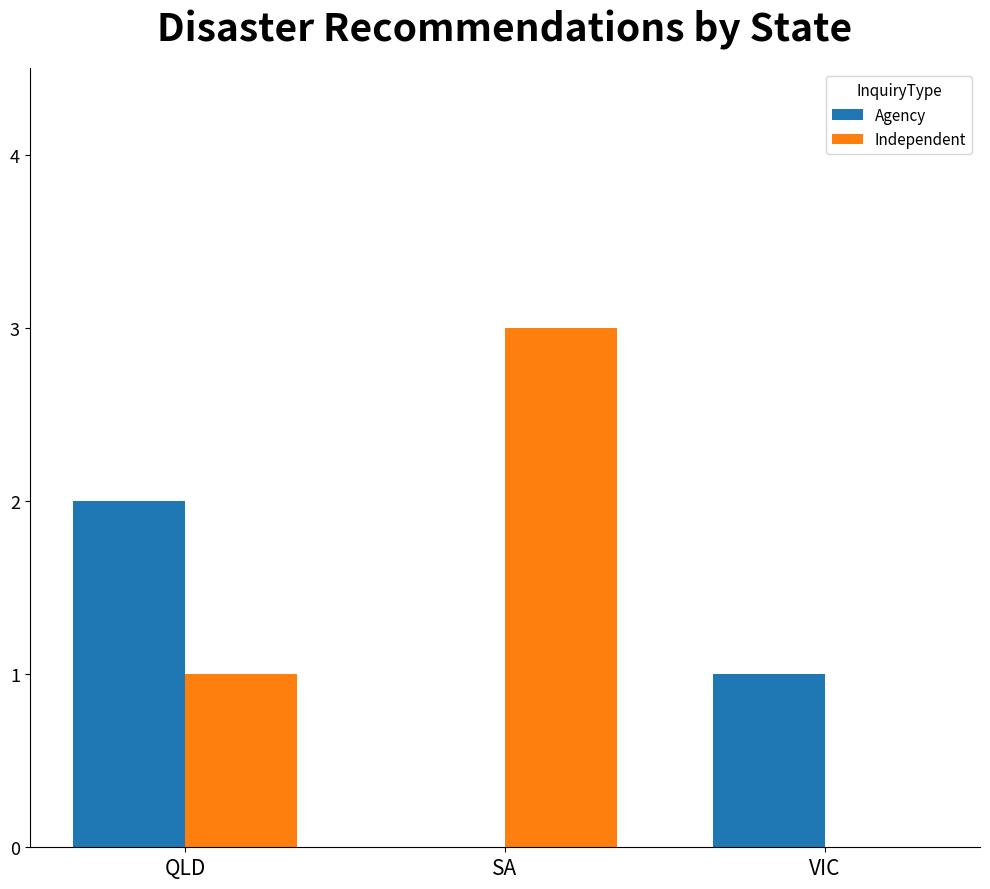

Are the bars horizontal?

No